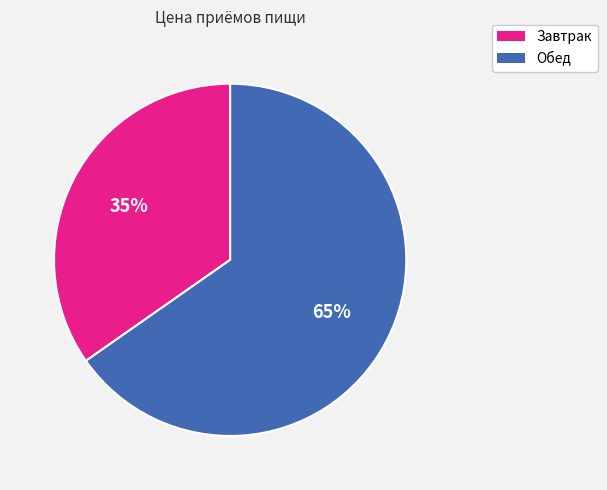

To the nearest percent, what percentage of the pie is Завтрак?

35%